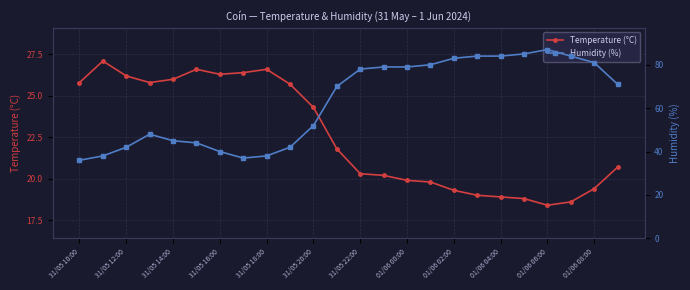

Is it true that Temperature (°C) equals 33.5 at 01/06 00:00?

False